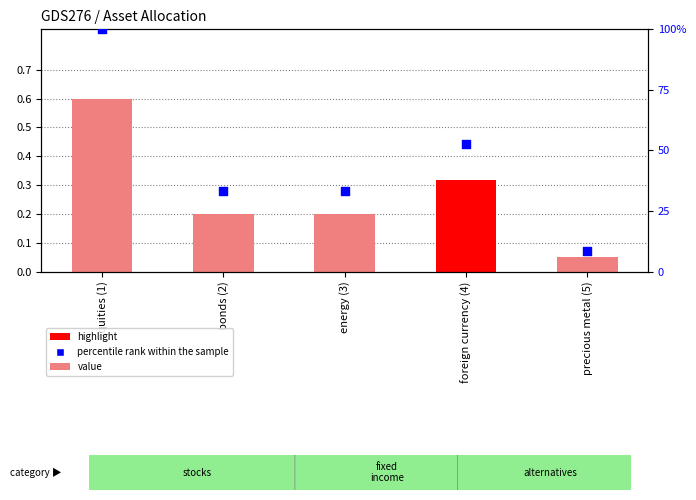

What is the total value across all series at precious metal (5)?

8.4